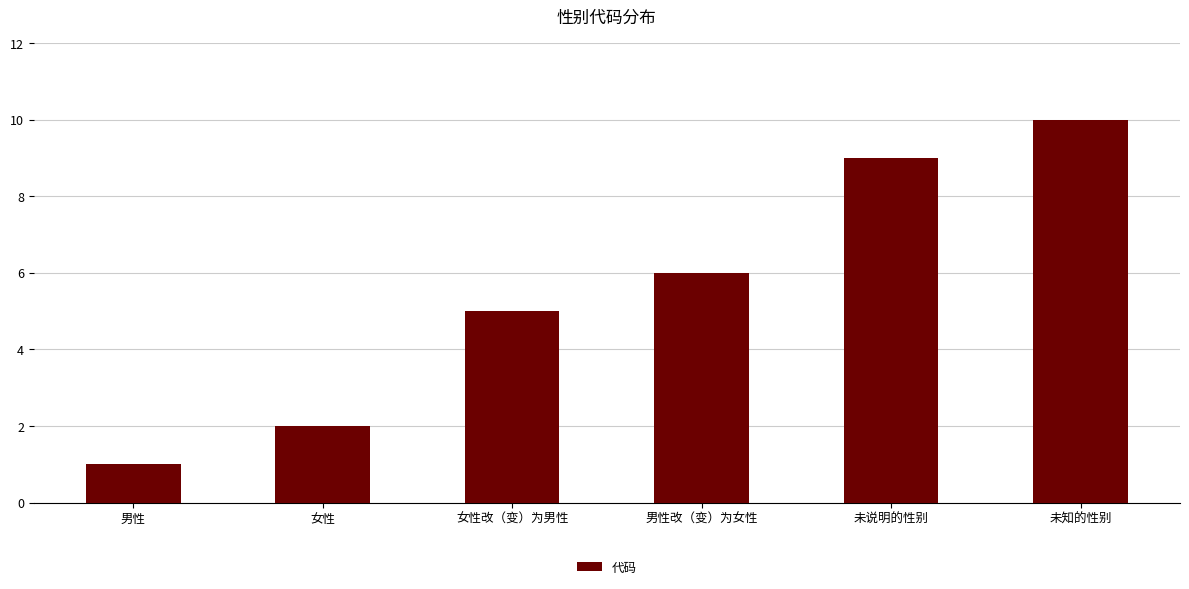

What is the difference between the maximum and minimum values?

9